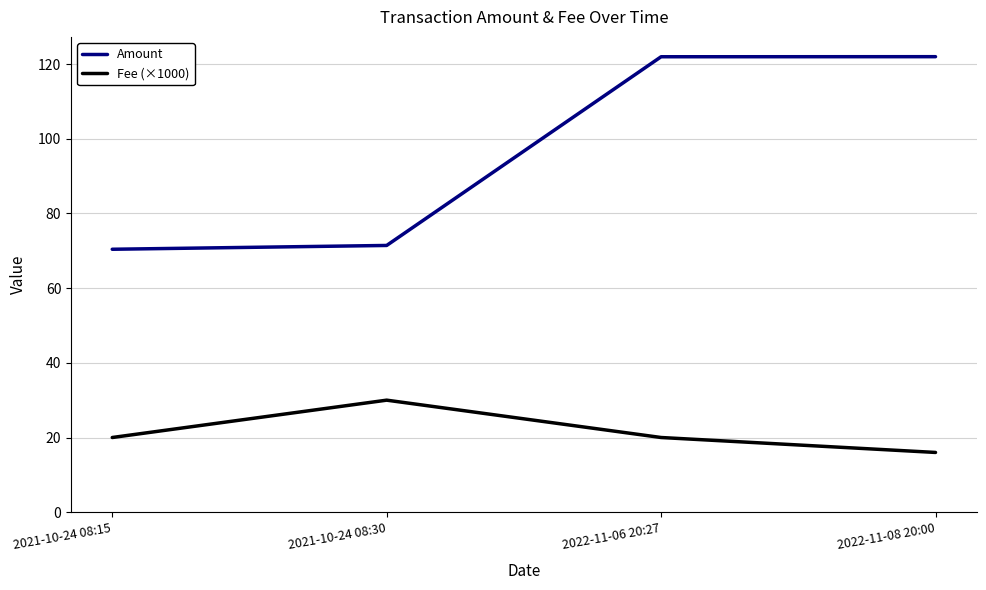

What is the maximum value for Amount?

122.0